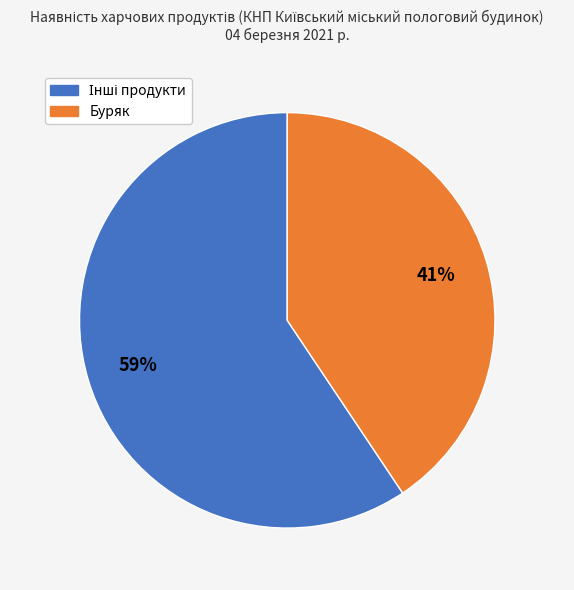

To the nearest percent, what is the average slice percentage?

50%